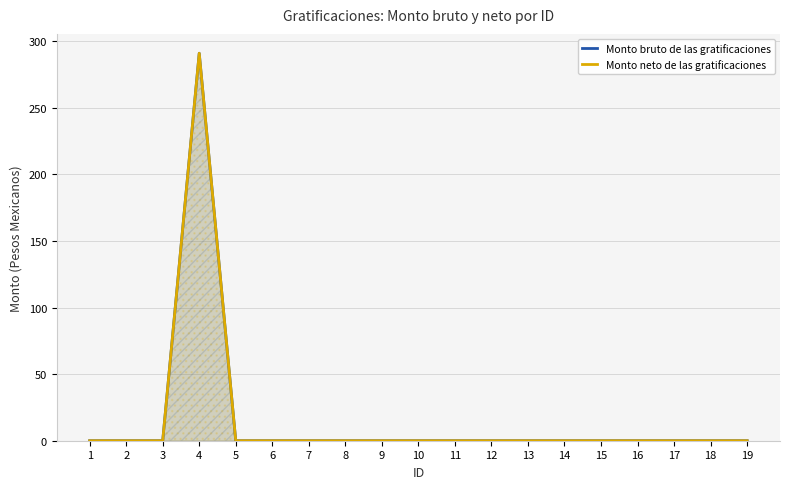

True or false: Monto neto de las gratificaciones and Monto bruto de las gratificaciones cross at least once.

False